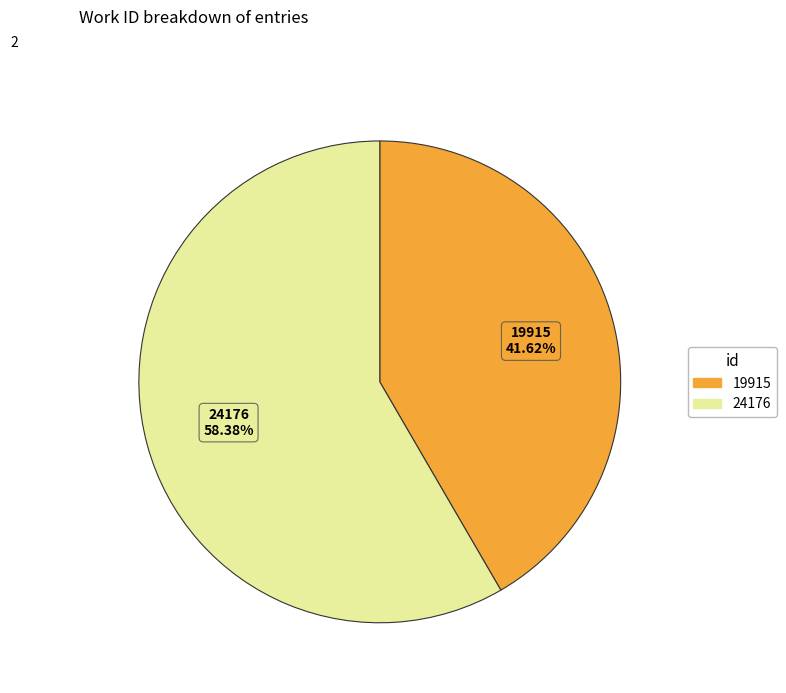

Approximately how many times larger is the value at 24176 compared to 19915?

1.4